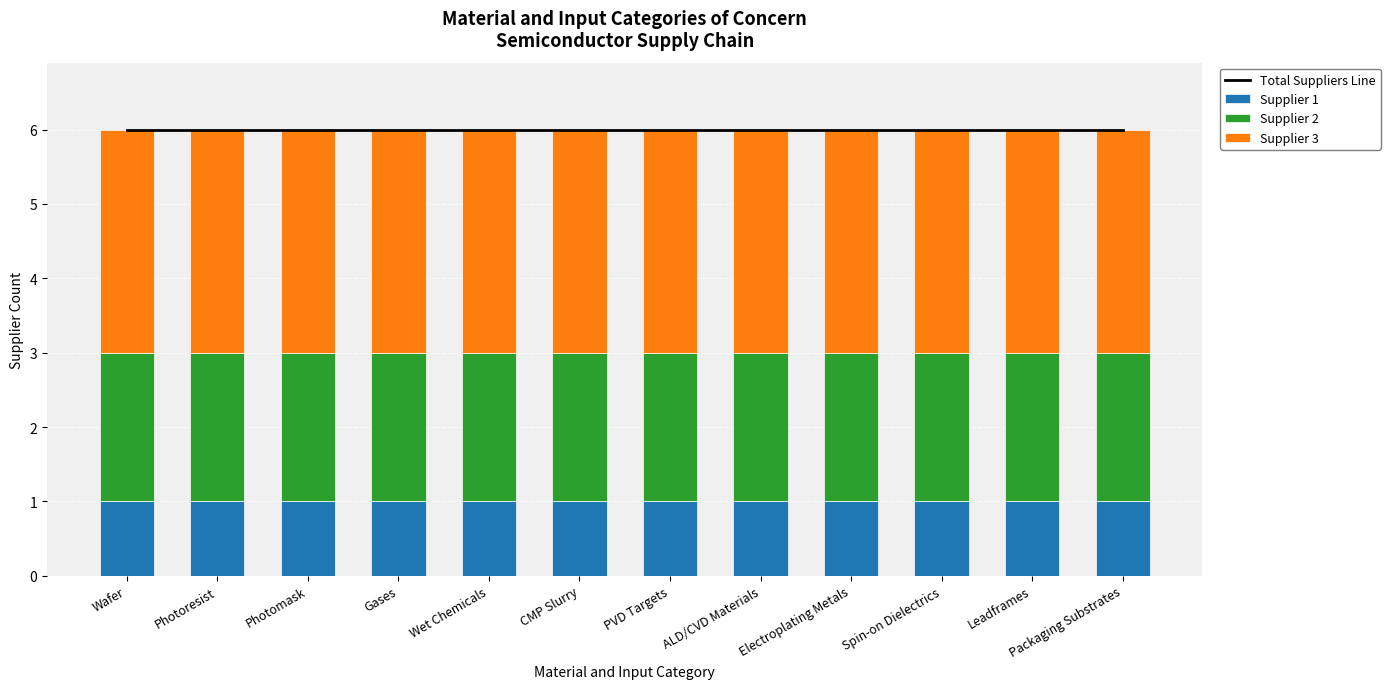

Which label corresponds to the largest value in the chart?

Wafer